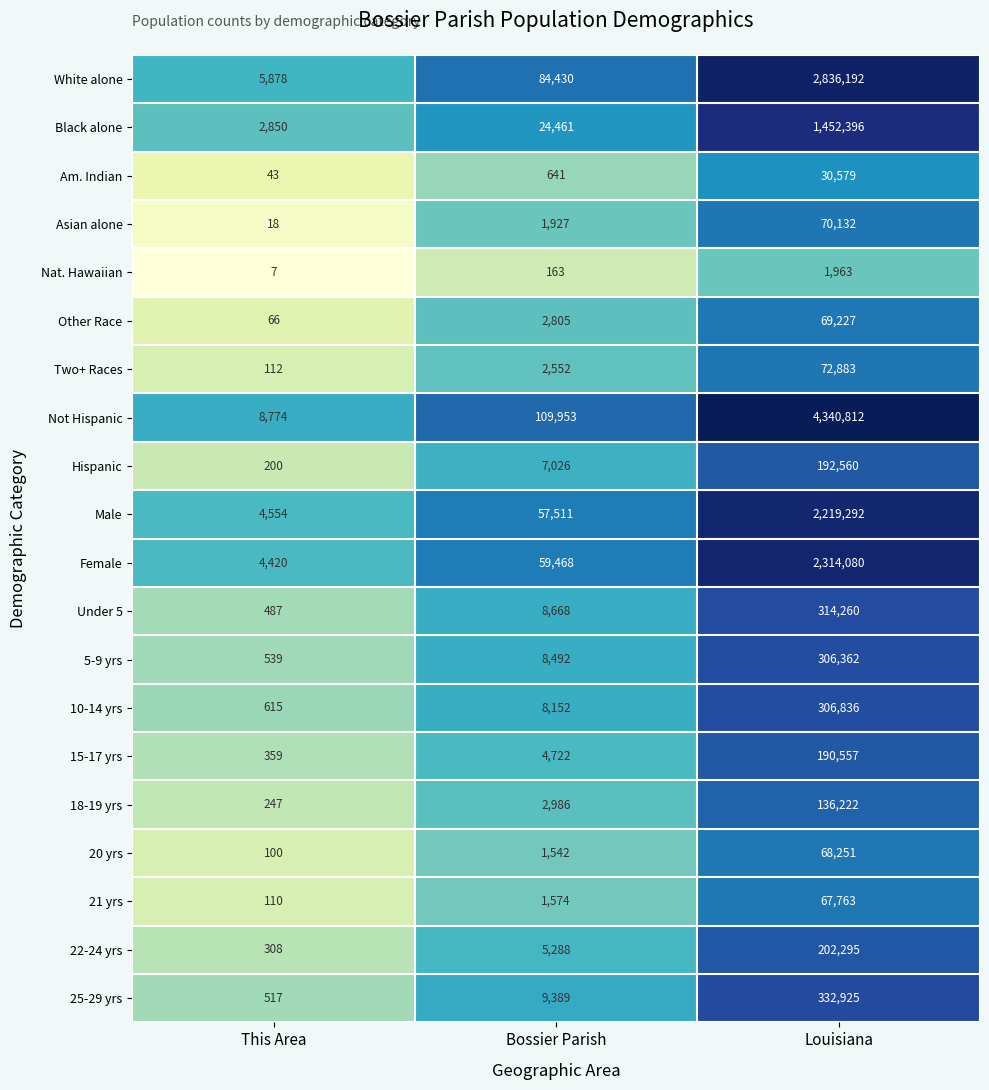

How many data points does each series have?

3